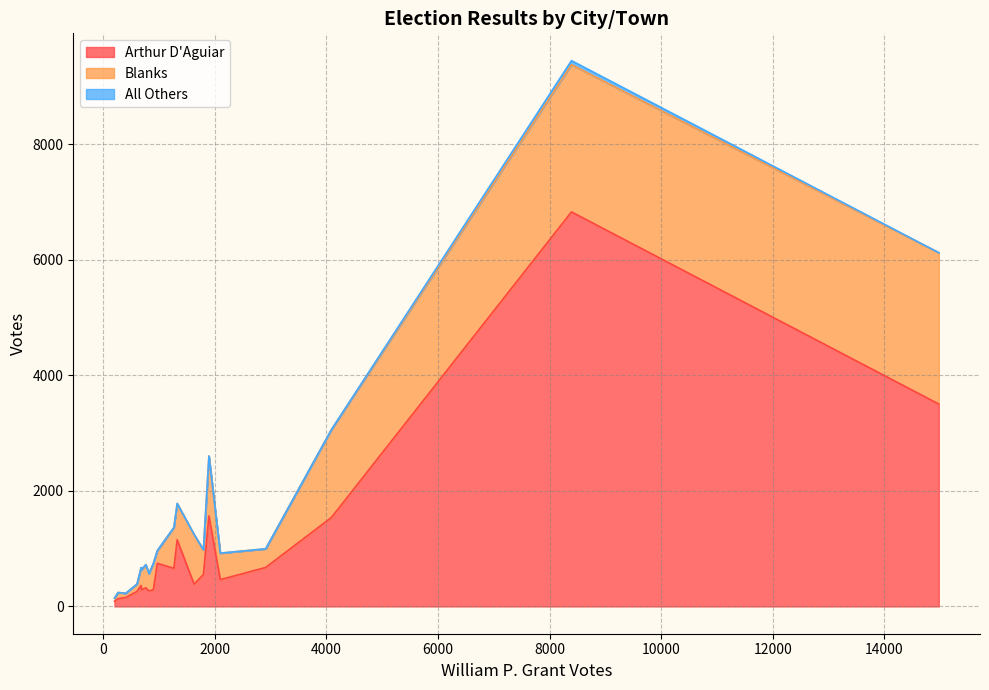

What is the difference between the maximum and second lowest values in the Arthur D'Aguiar series?

6694